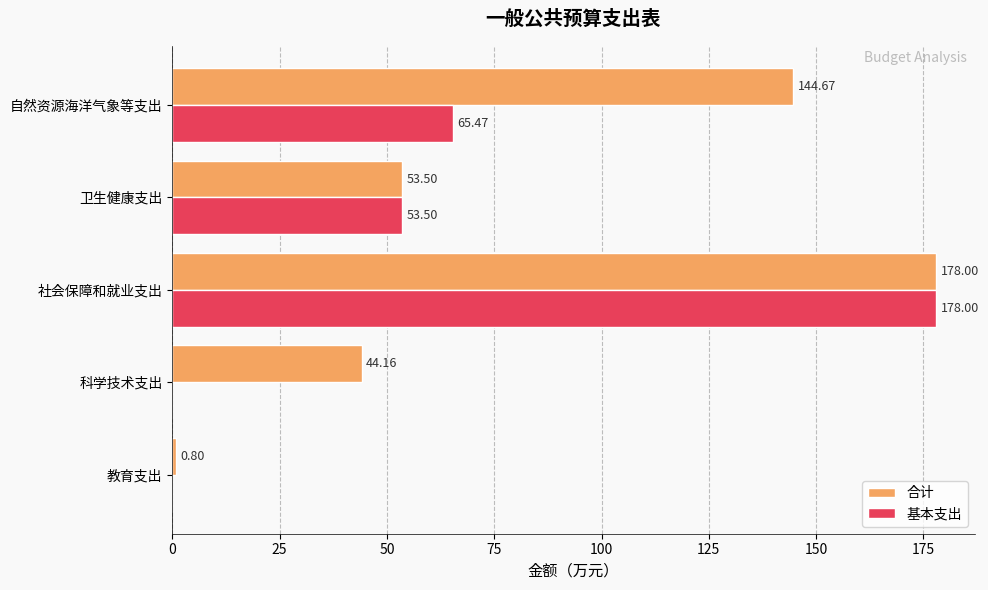

What is the sum of all 合计 values?

421.1